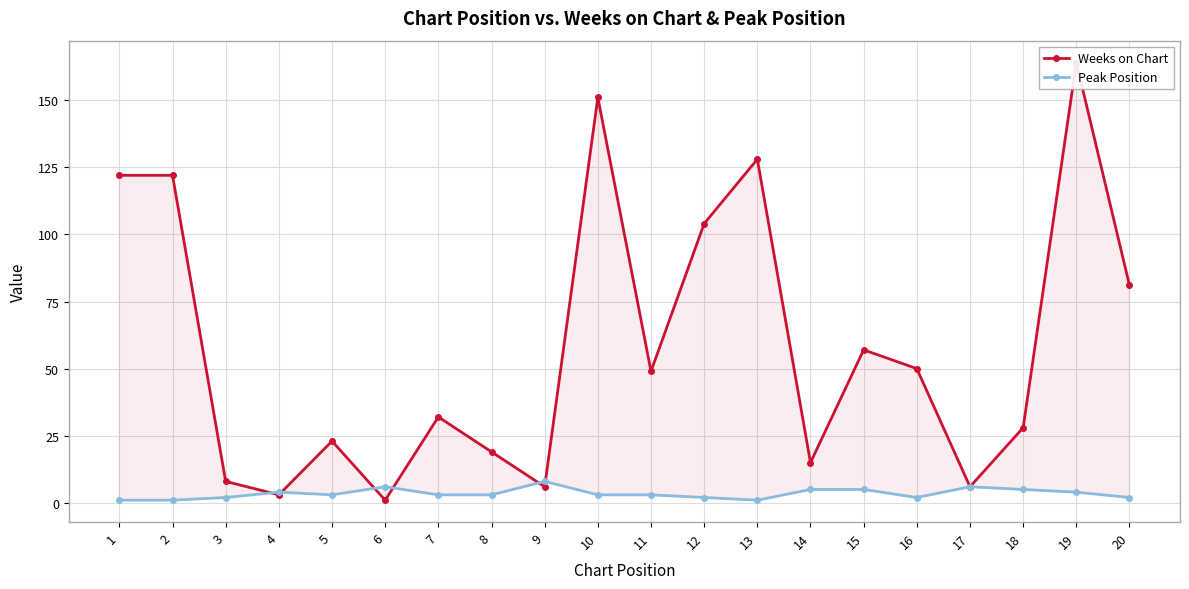

Between 1 and 11, which series saw the biggest shift?

Weeks on Chart